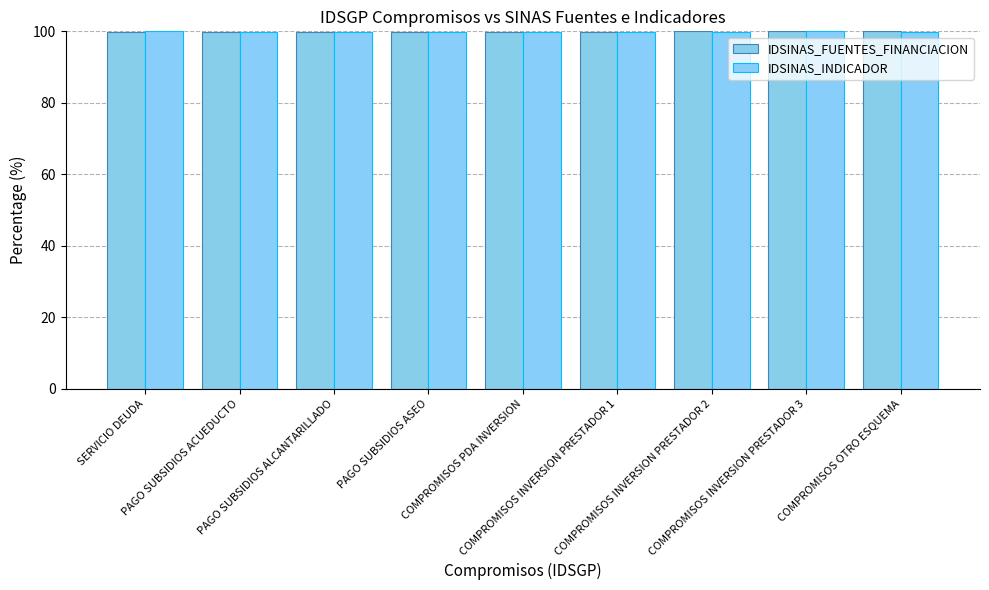

How many bars are there in total?

18